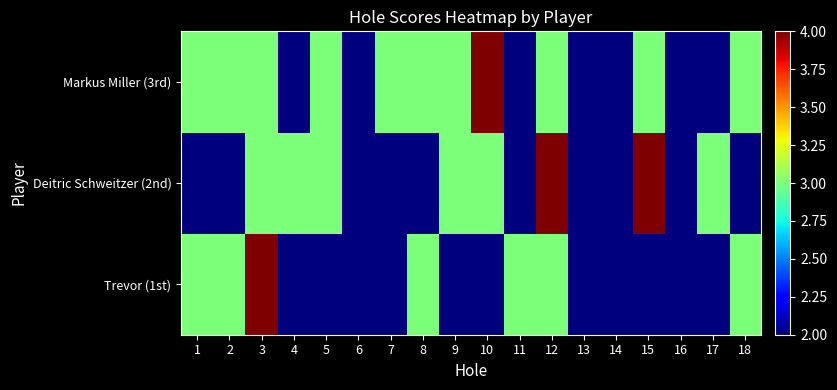

Rank the series by their average value, from highest to lowest.

Markus Miller (3rd), Deitric Schweitzer (2nd), Trevor (1st)